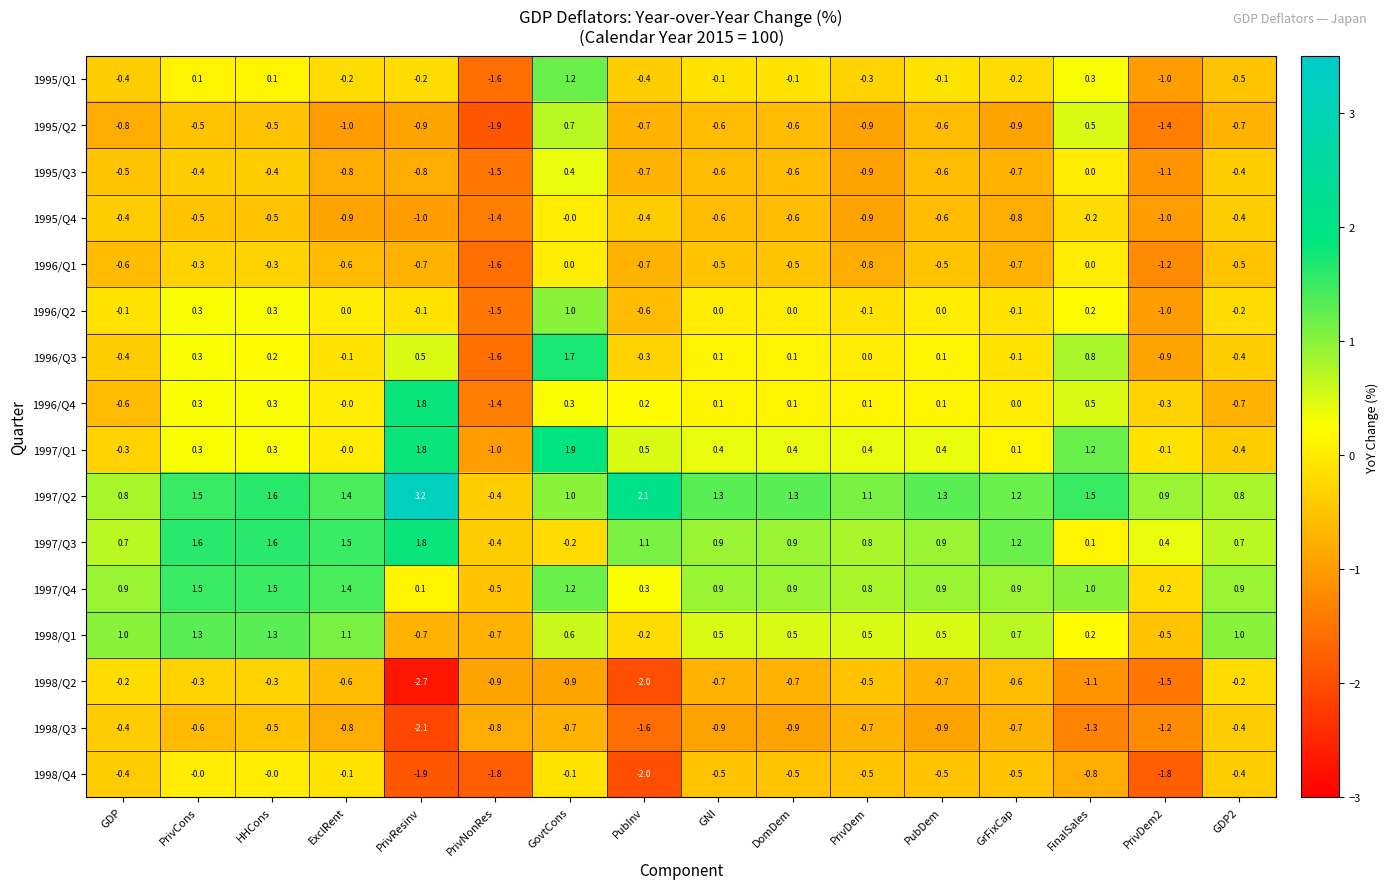

What is the sum of the 1997/Q3 values at PrivDem and GNI?

1.7